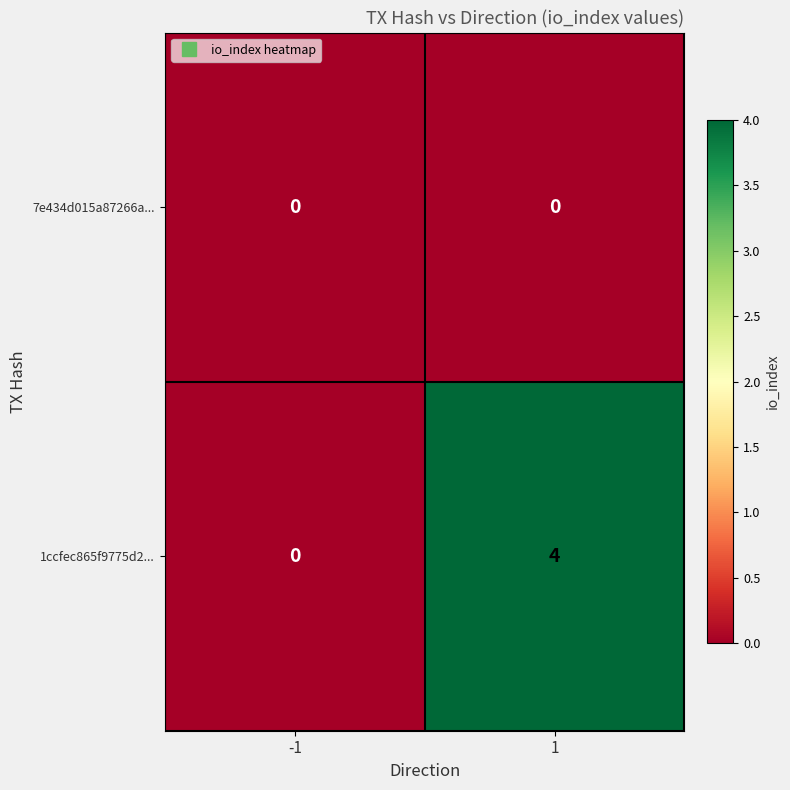

What is the difference between the maximum and minimum values in the 1ccfec865f9775d2... series?

4